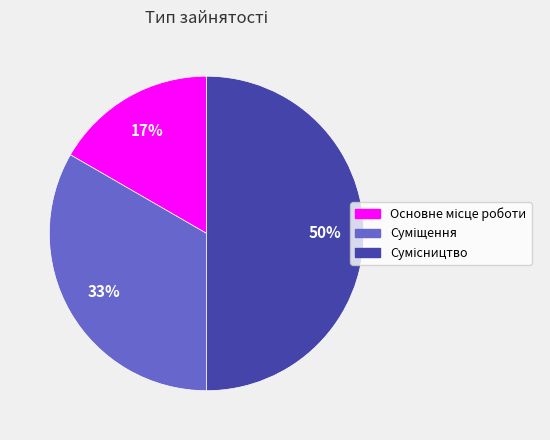

To the nearest percent, what is the difference between the largest and smallest slice percentages?

33%